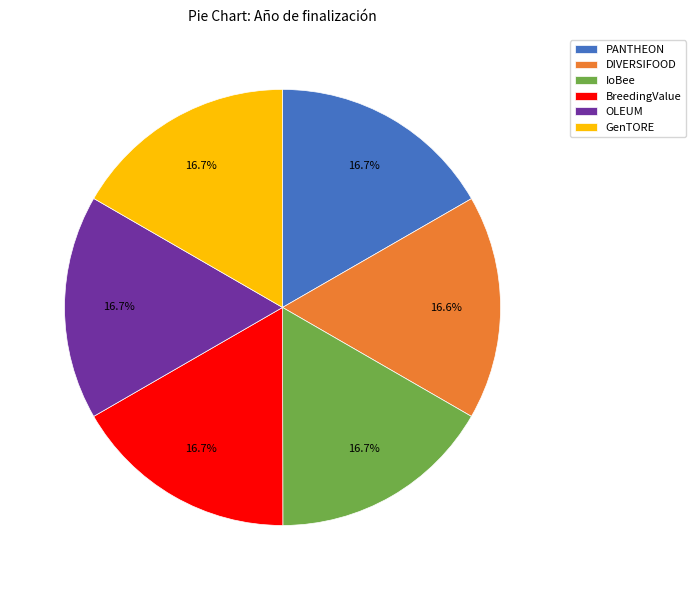

How many slices are in this pie chart?

6